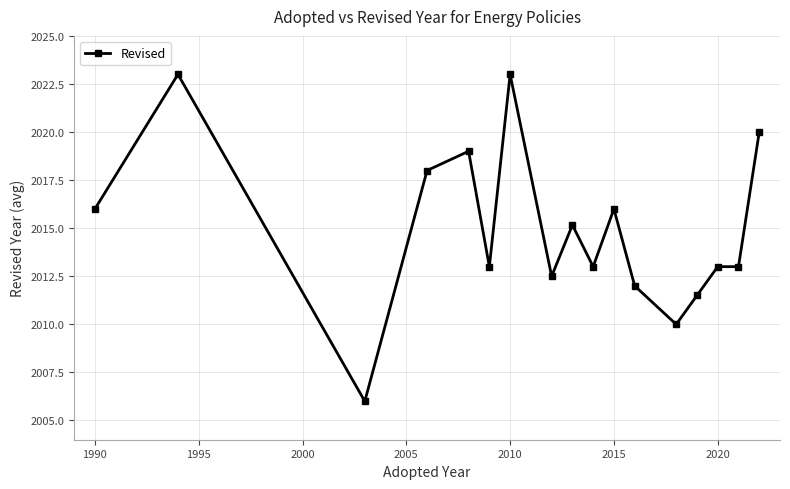

What is the maximum value shown in the chart?

2023.0